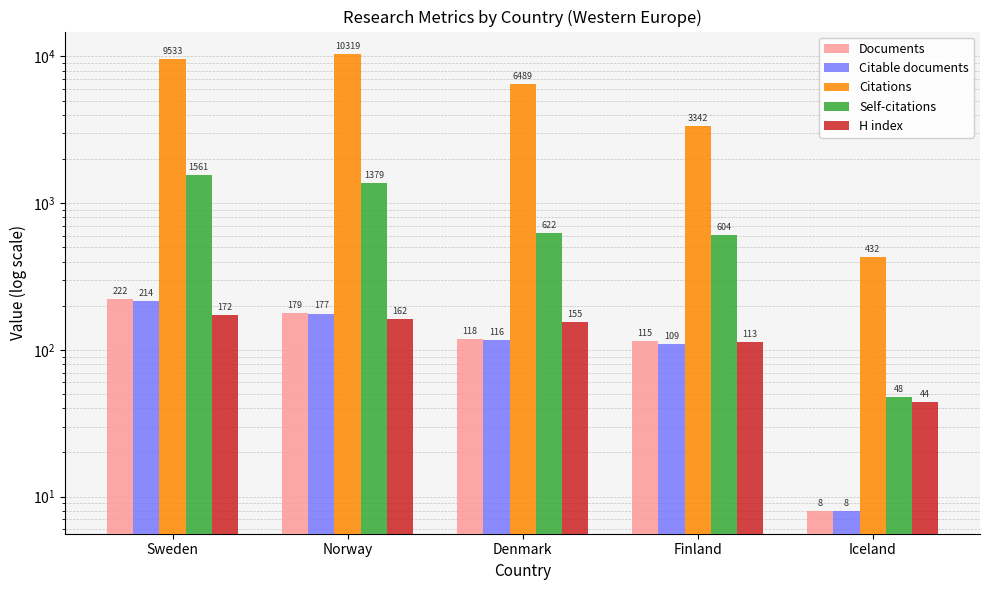

Which series has the largest total across all categories?

Citations